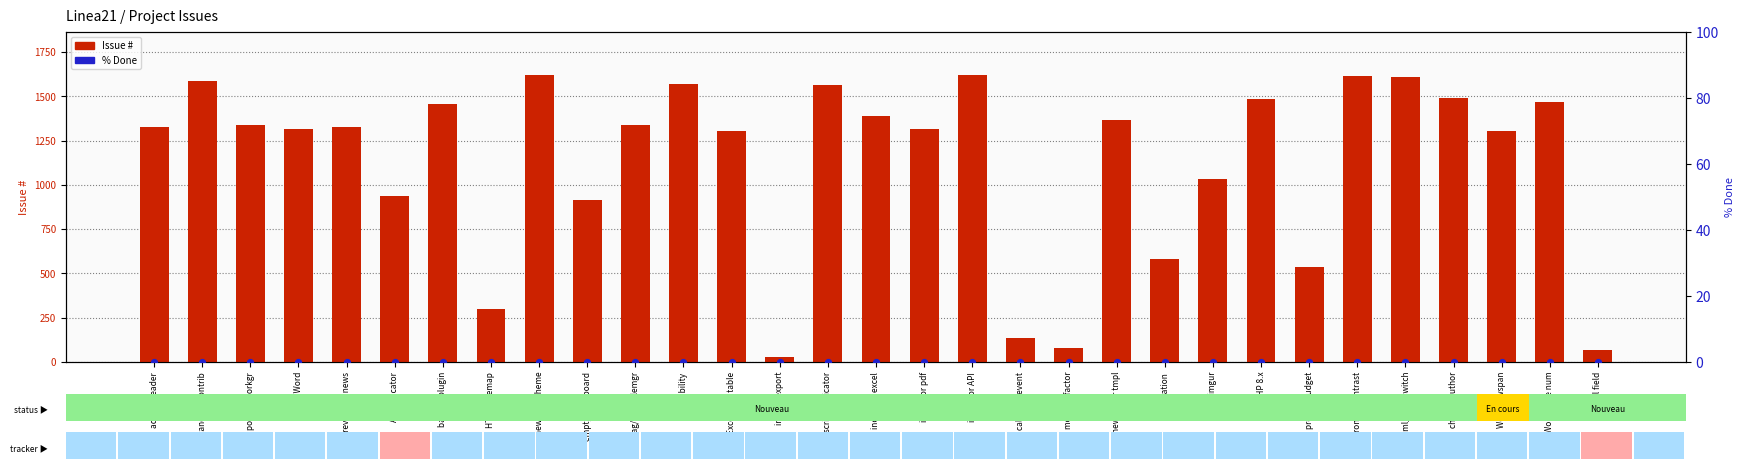

At how many categories does at least one series exceed 1583?

5